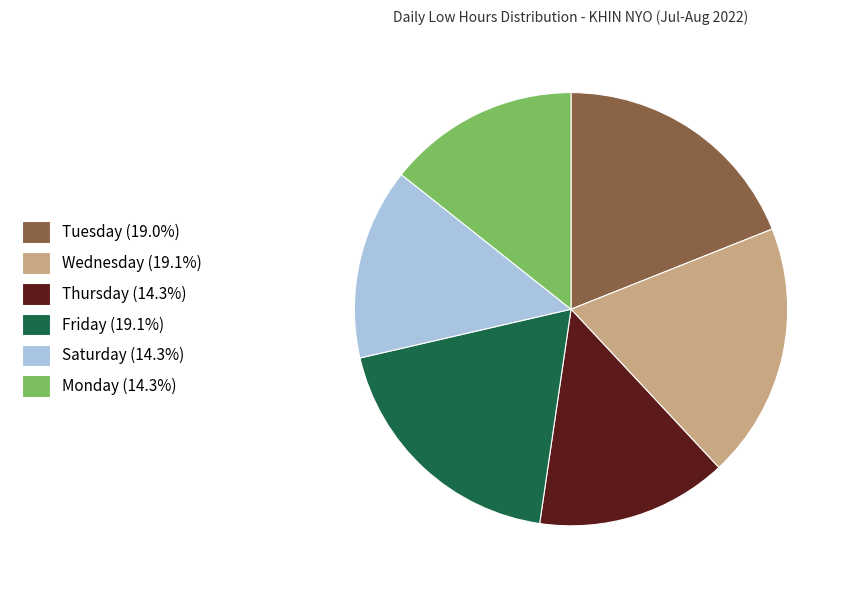

What is the ratio of the value at Friday (19.1%) to the value at Wednesday (19.1%)?

1.0